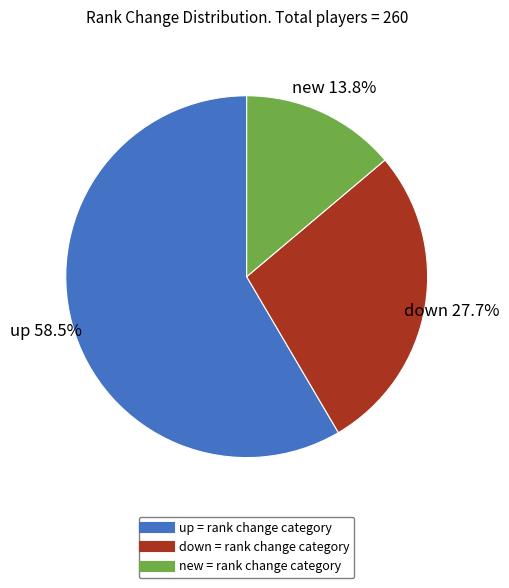

Combined, do new and up account for over 50%?

Yes